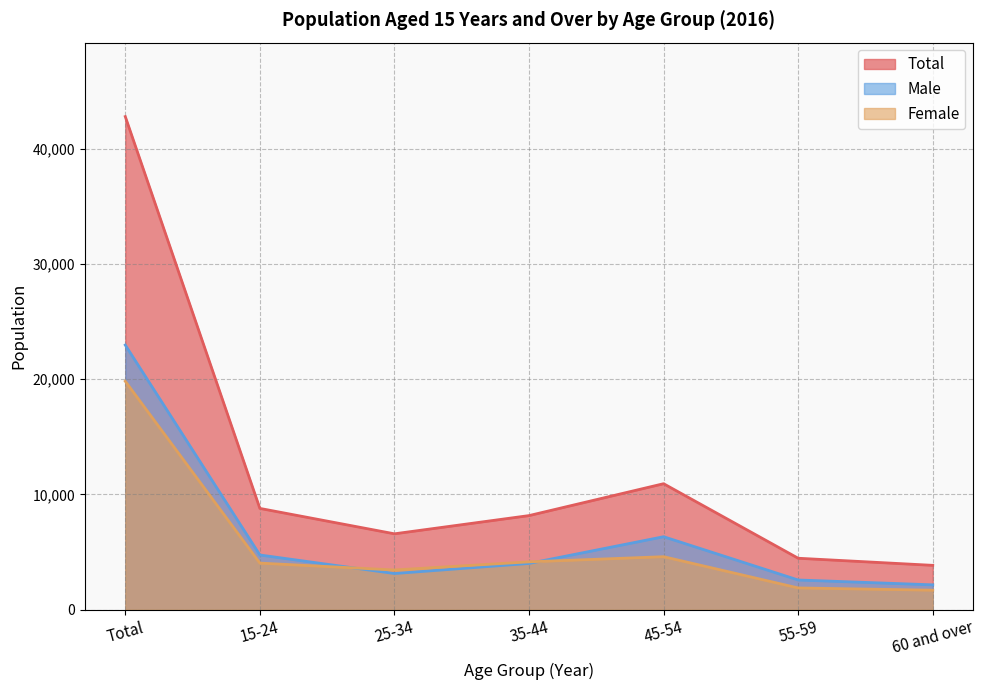

At which category is the sum across all series the highest?

Total